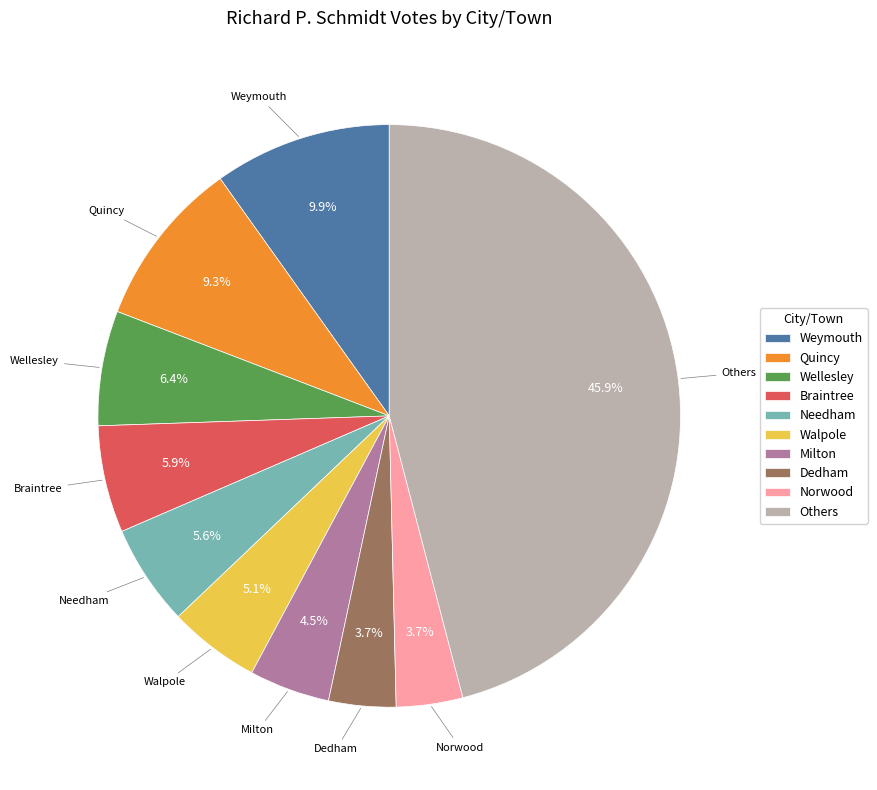

Is there any slice that represents more than half of the pie?

No